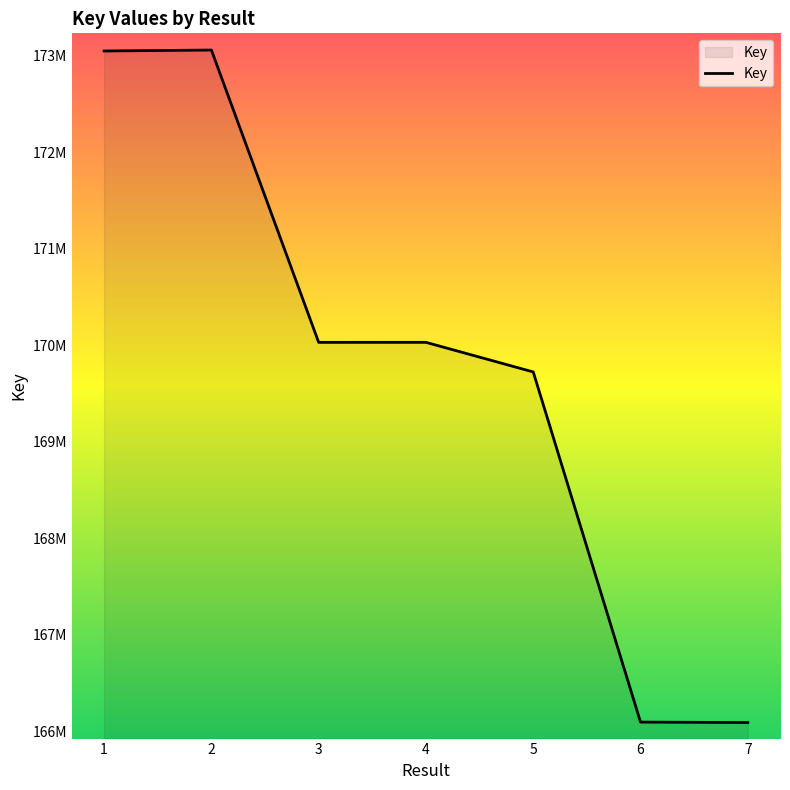

Reading left to right, list all the values displayed in this chart.

173048004	173057730	170030259	170030428	169723774	166097382	166092710